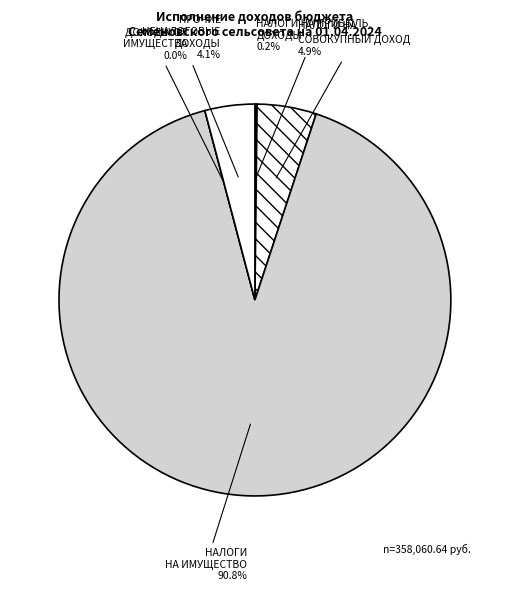

Which category has the smallest portion of the pie?

ДОХОДЫ ОТ
ИМУЩЕСТВА